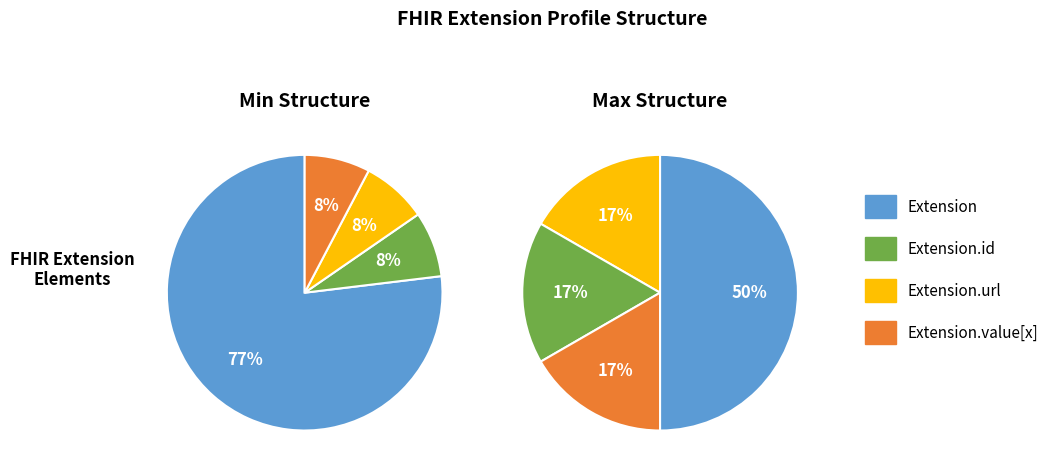

Is there a majority slice in this chart?

Yes